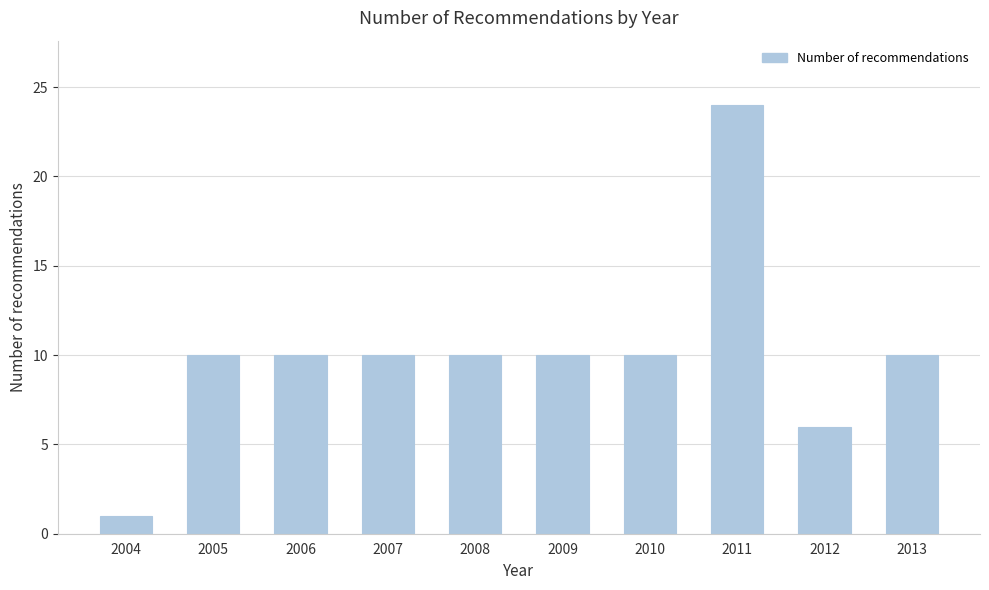

Reading left to right, extract all data points from this chart.

2004=1	2005=10	2006=10	2007=10	2008=10	2009=10	2010=10	2011=24	2012=6	2013=10